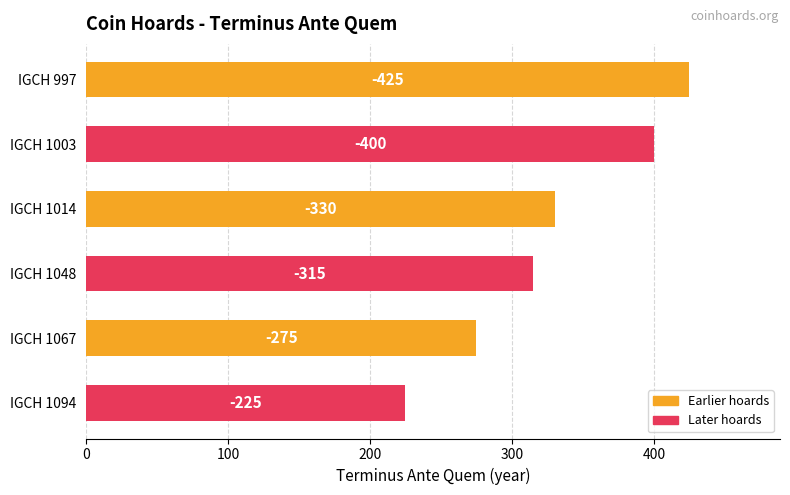

What is the minimum value shown in the chart?

225